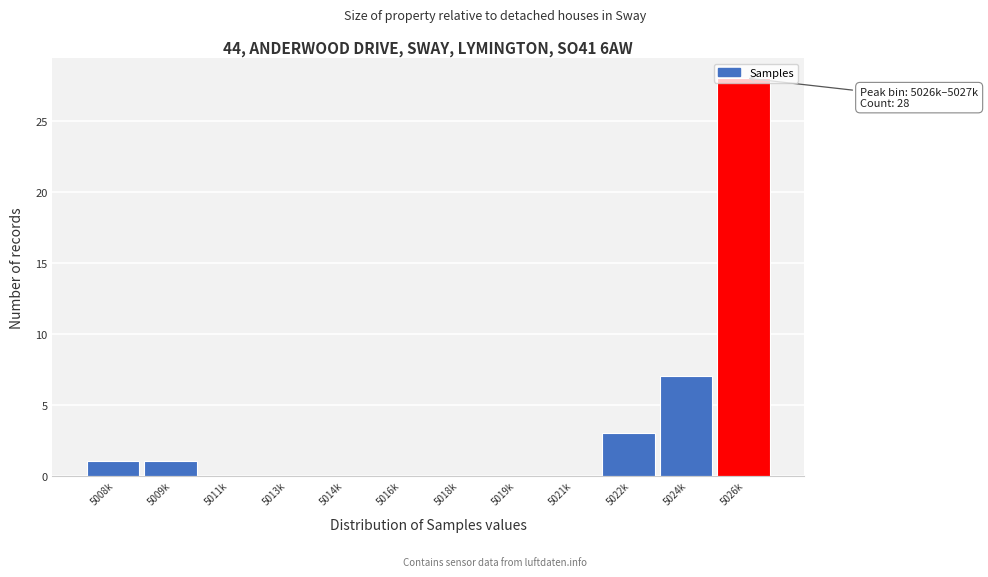

At which label is the value closest to 14?

5024k